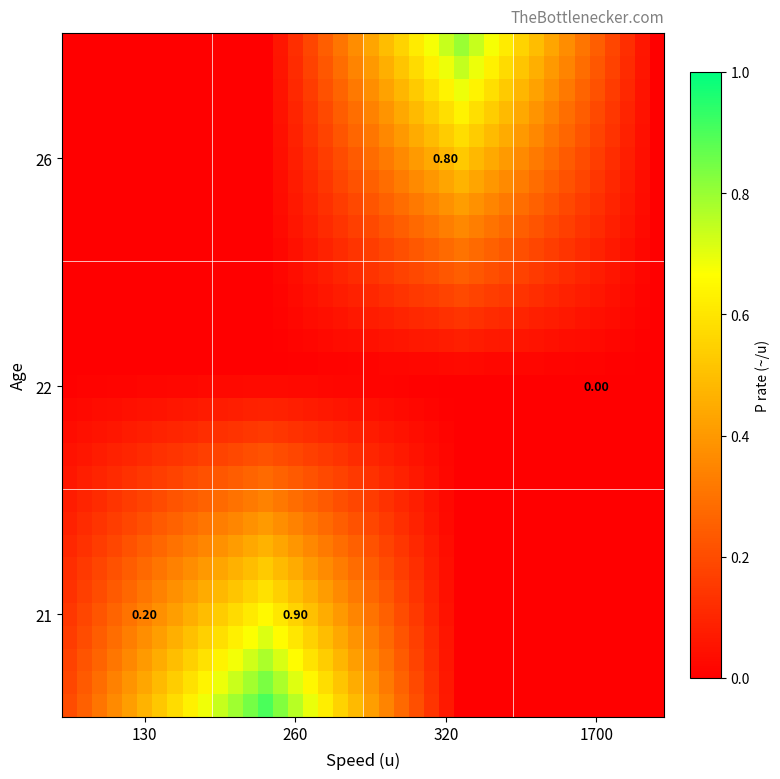

At how many categories does at least one series exceed 0?

39